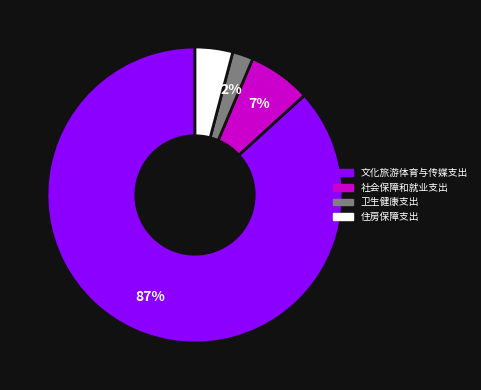

Is there a majority slice in this chart?

Yes